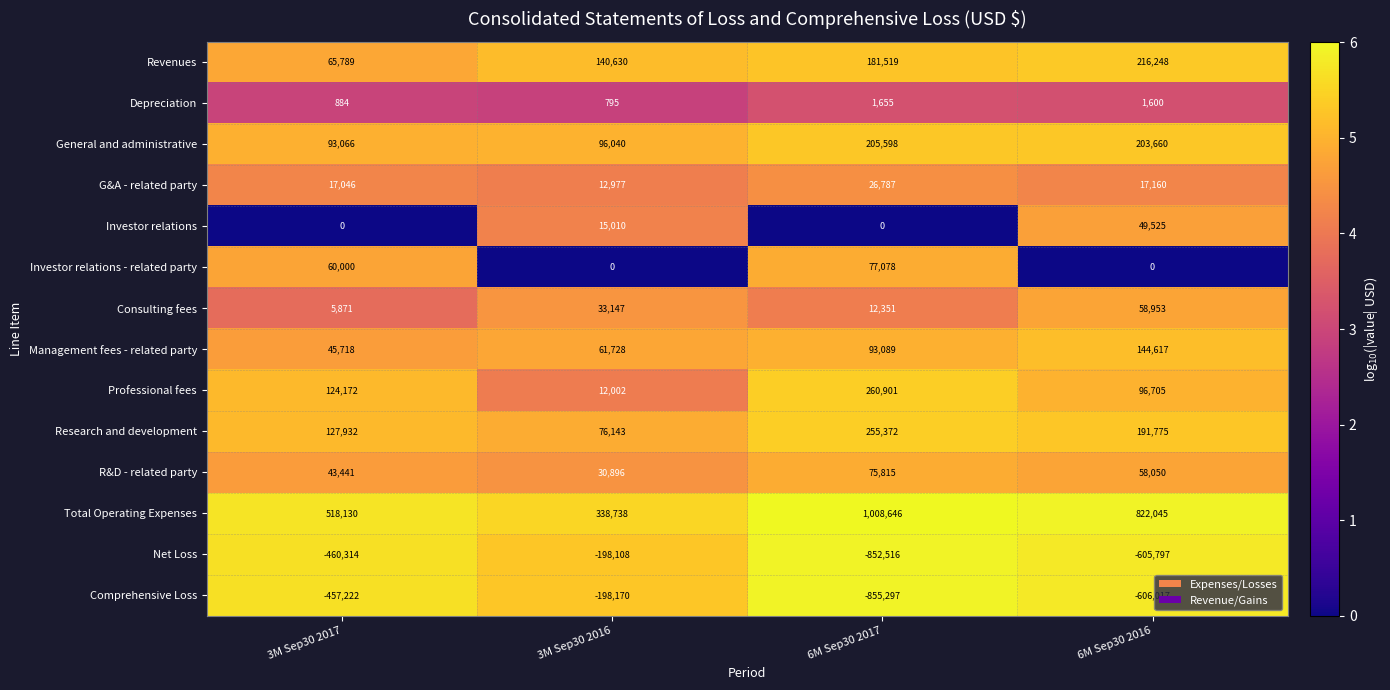

What is the difference between the highest and lowest values at 3M Sep30 2017?

978444